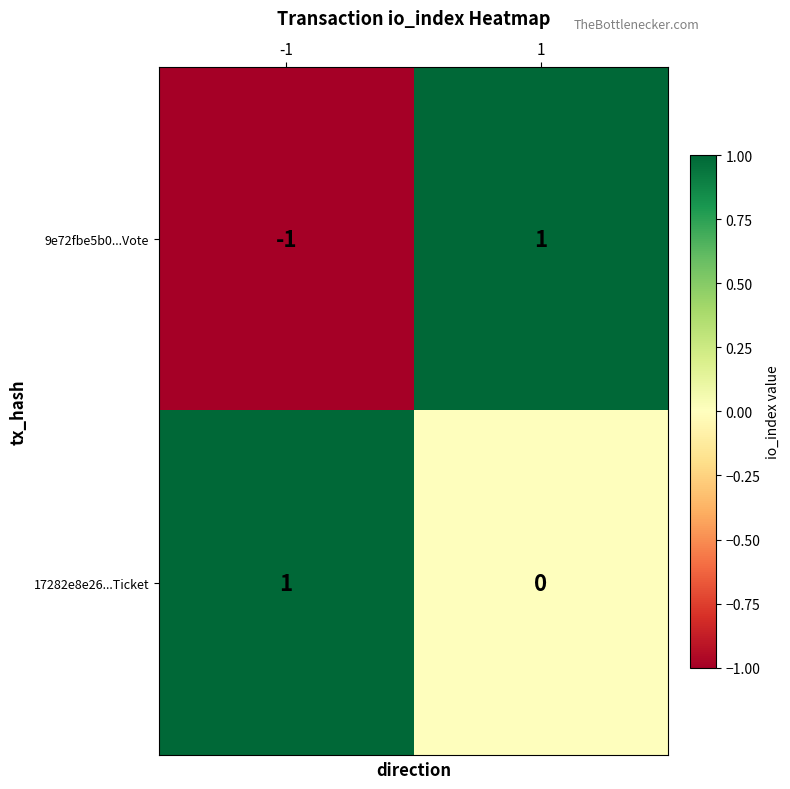

Between -1 and 1, which series saw the biggest shift?

9e72fbe5b0...Vote